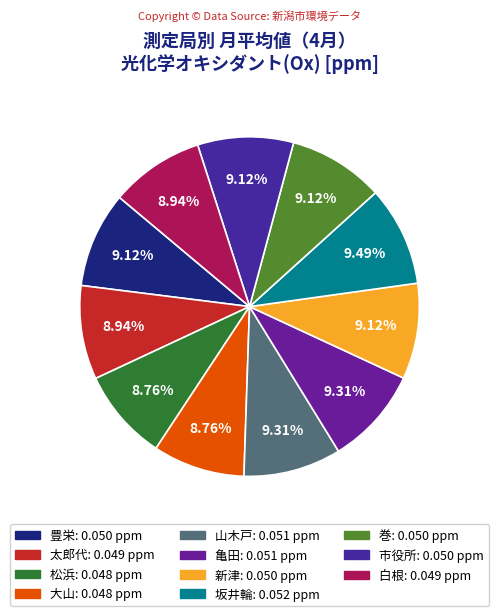

Which category has the biggest portion of the pie?

坂井輪